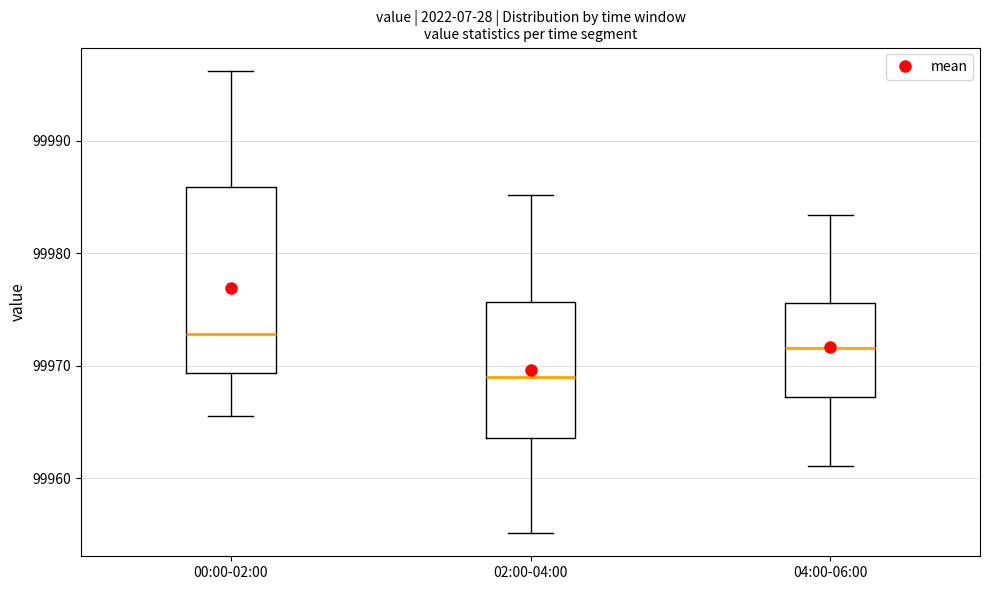

Which box's median line is the lowest?

02:00-04:00